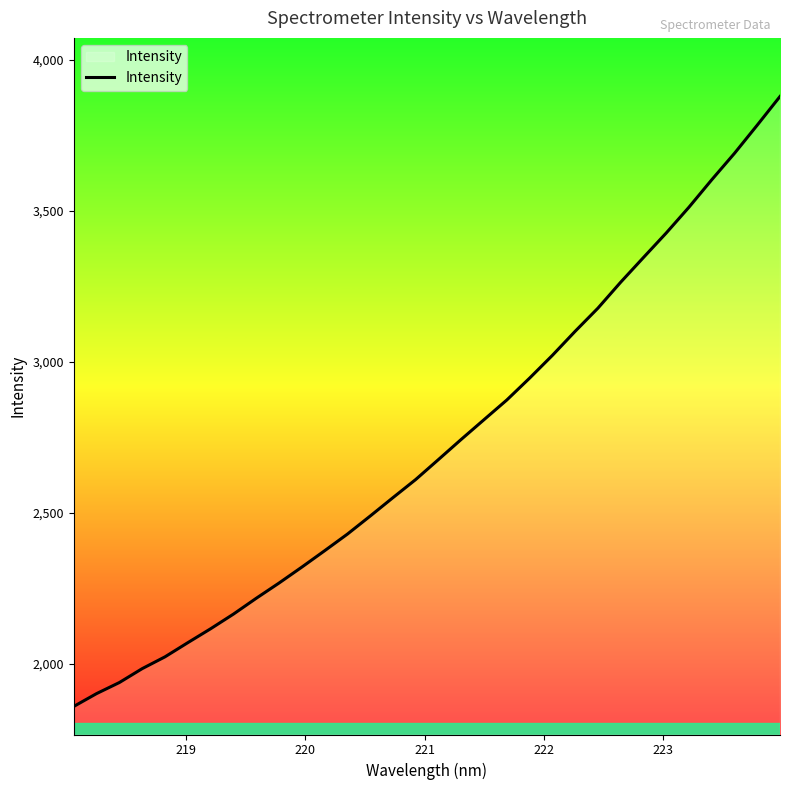

What is the smallest value displayed?

1859.0